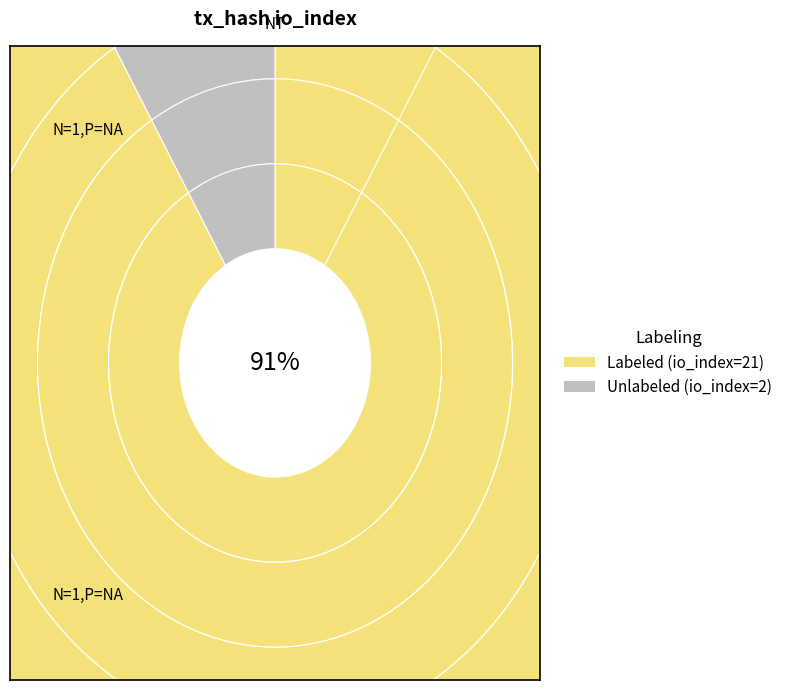

To the nearest percent, what portion does io_index=21 represent?

91%